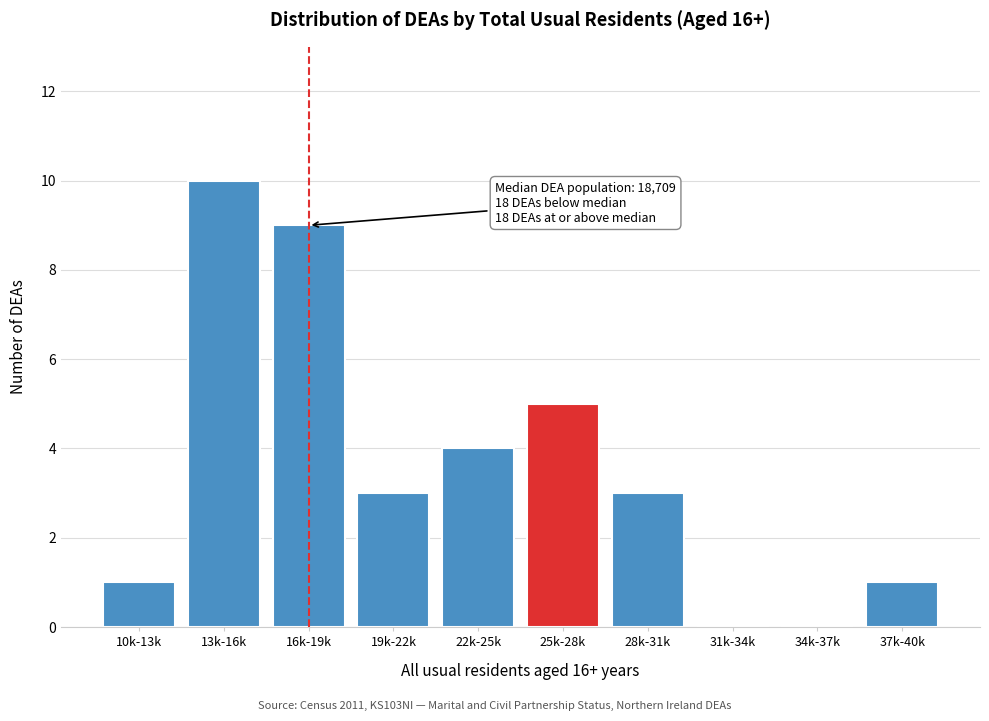

Reading left to right, list all the values displayed in this chart.

10k-13k=1	13k-16k=10	16k-19k=9	19k-22k=3	22k-25k=4	25k-28k=5	28k-31k=3	31k-34k=0	34k-37k=0	37k-40k=1